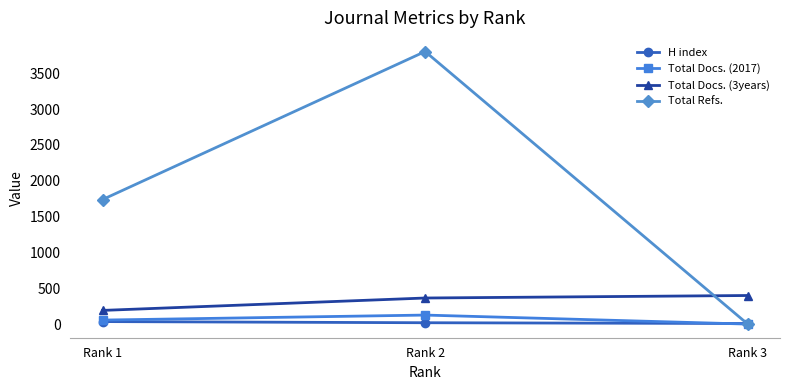

Between Rank 2 and Rank 3, which series saw the biggest shift?

Total Refs.